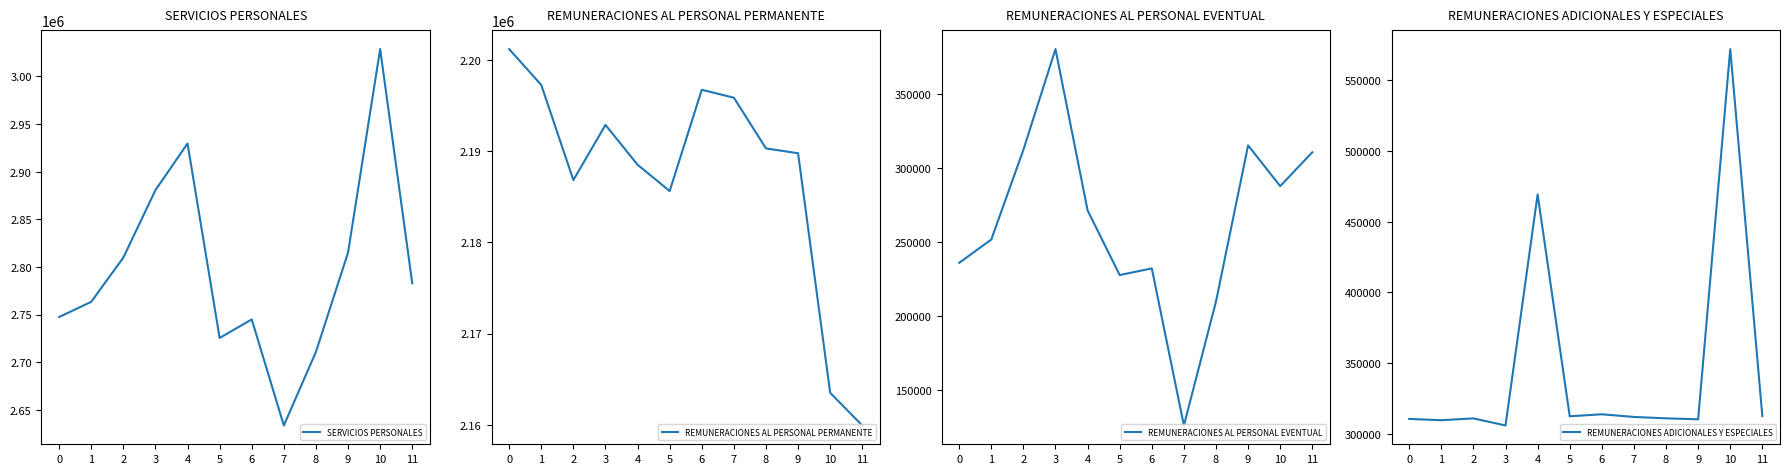

How many interior local peaks does the REMUNERACIONES AL PERSONAL EVENTUAL series have?

3